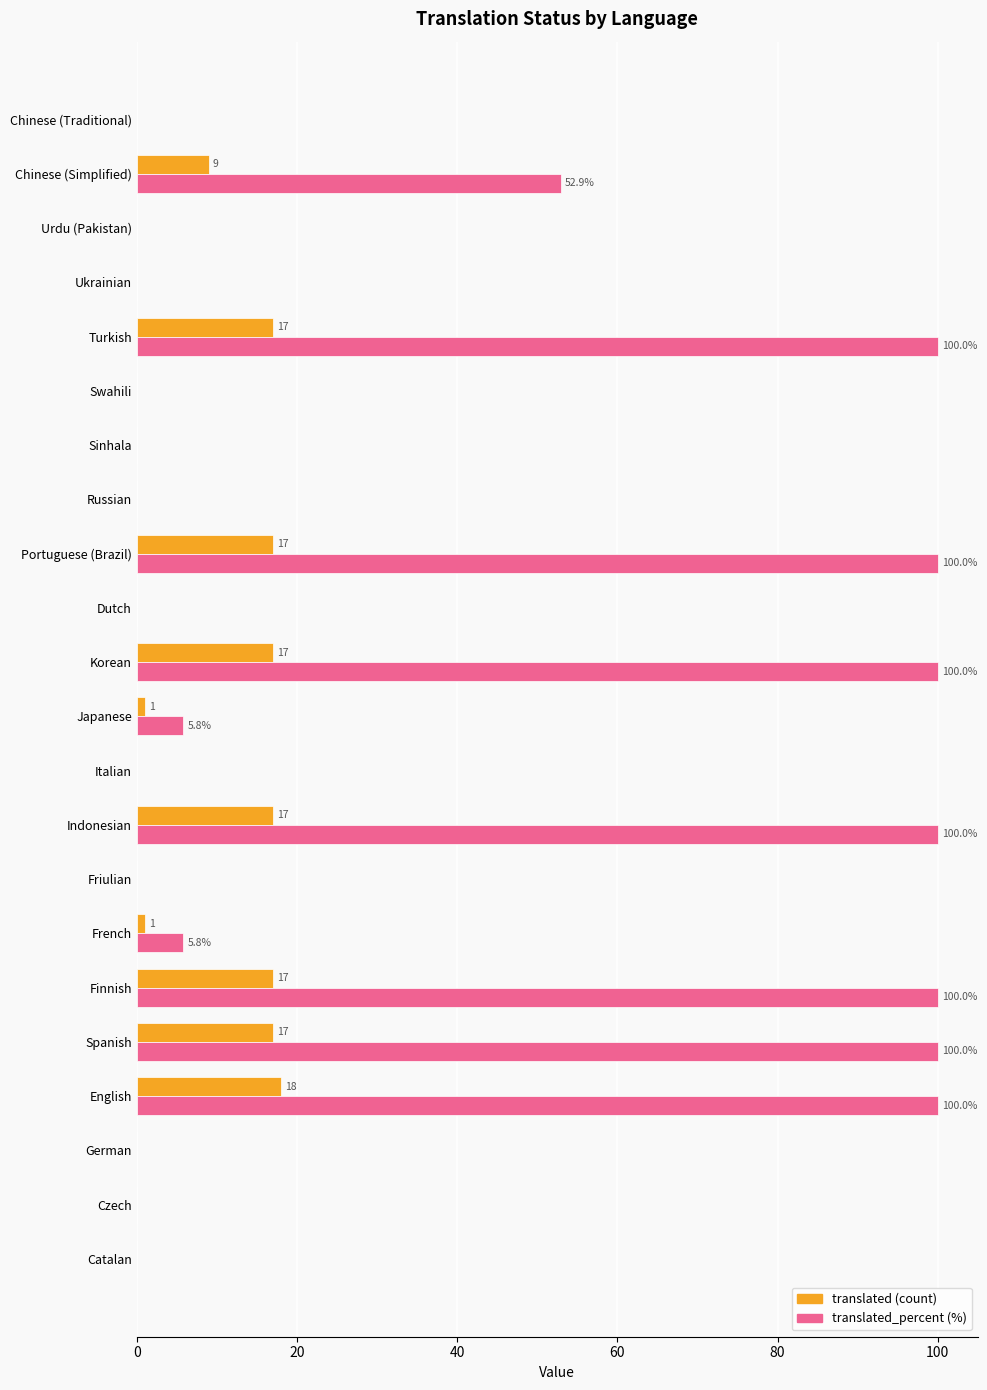

What is the greatest value displayed?

100.0